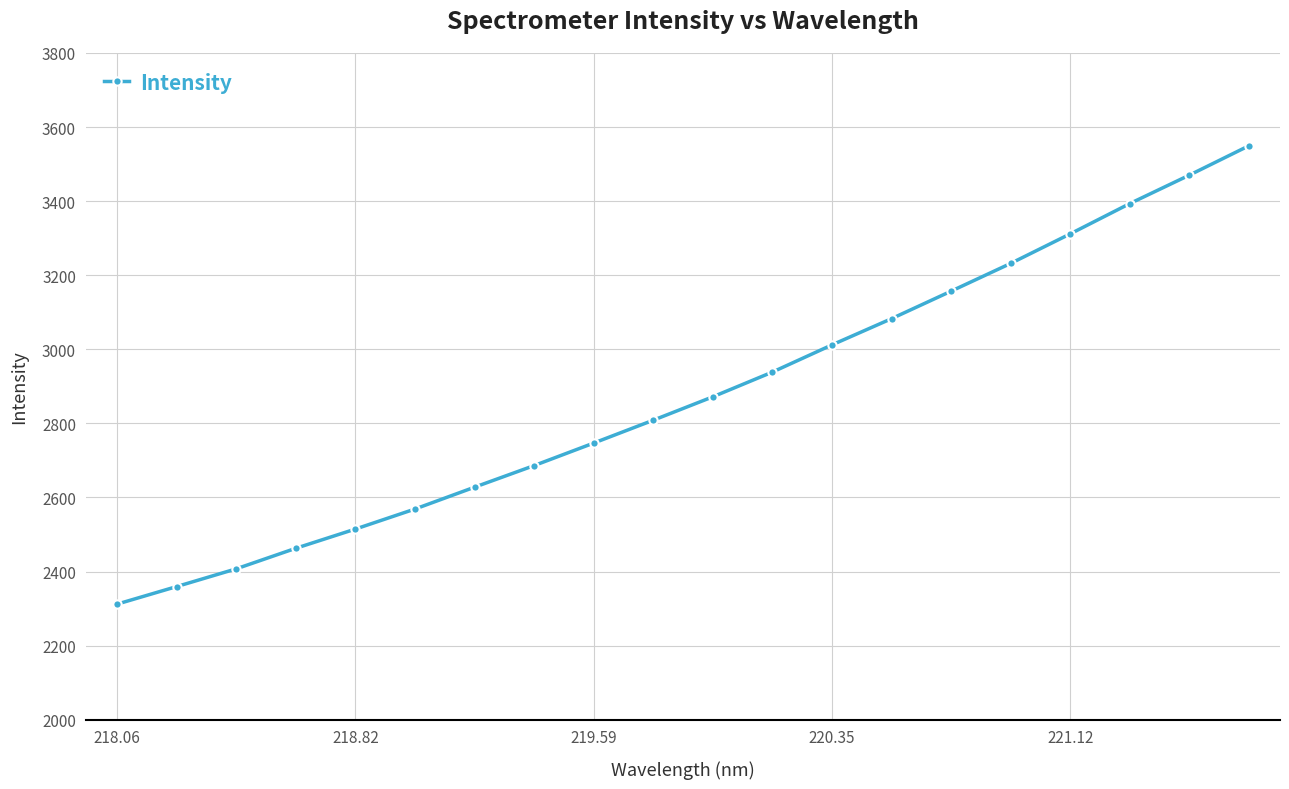

What is the minimum value shown in the chart?

2311.9